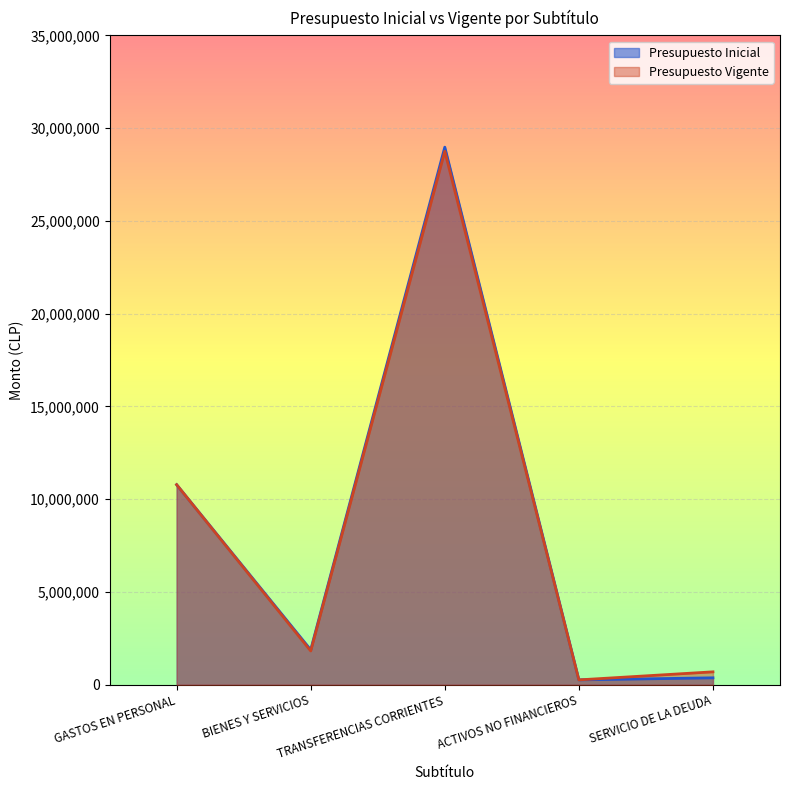

How many interior local peaks does the Presupuesto Vigente series have?

1